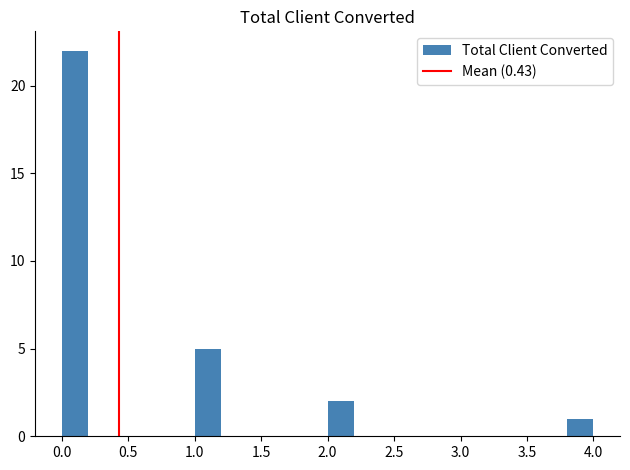

Reading left to right, list every bar in this chart as the range it spans on the x-axis followed by its height. The values are not printed on the chart, so give them approximately, as read against the axis.

0.0 to 0.2: 22
0.2 to 0.4: 0
0.4 to 0.6: 0
0.6 to 0.8: 0
0.8 to 1.0: 0
1.0 to 1.2: 5
1.2 to 1.4: 0
1.4 to 1.6: 0
1.6 to 1.8: 0
1.8 to 2.0: 0
2.0 to 2.2: 2
2.2 to 2.4: 0
2.4 to 2.6: 0
2.6 to 2.8: 0
2.8 to 3.0: 0
3.0 to 3.2: 0
3.2 to 3.4: 0
3.4 to 3.6: 0
3.6 to 3.8: 0
3.8 to 4.0: 1